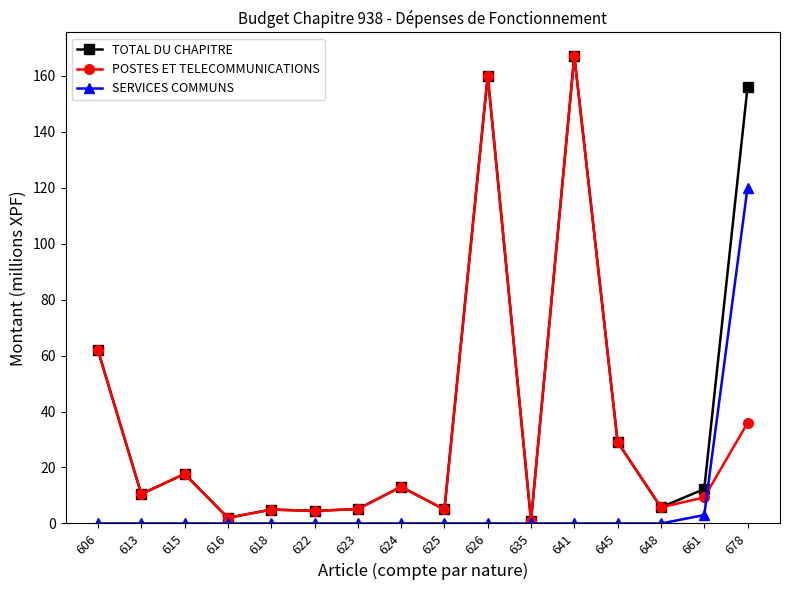

Read the POSTES ET TELECOMMUNICATIONS value at 624.

13.1